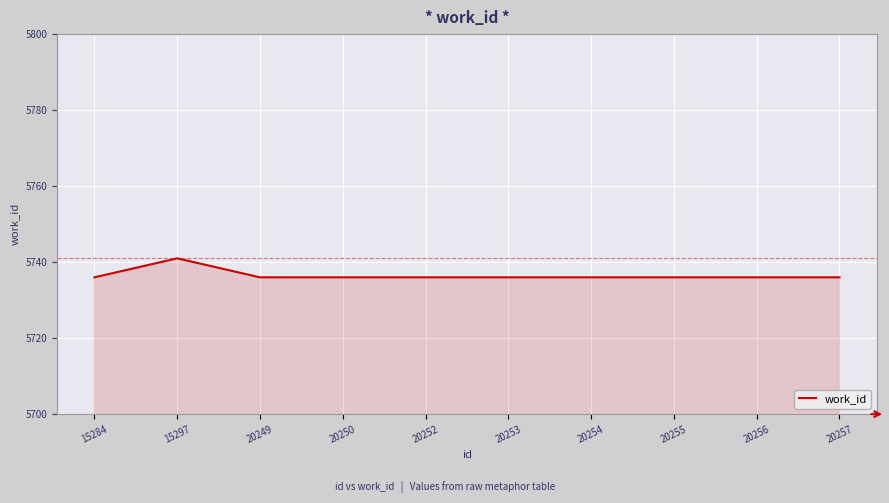

How many distinct data groups are displayed?

1